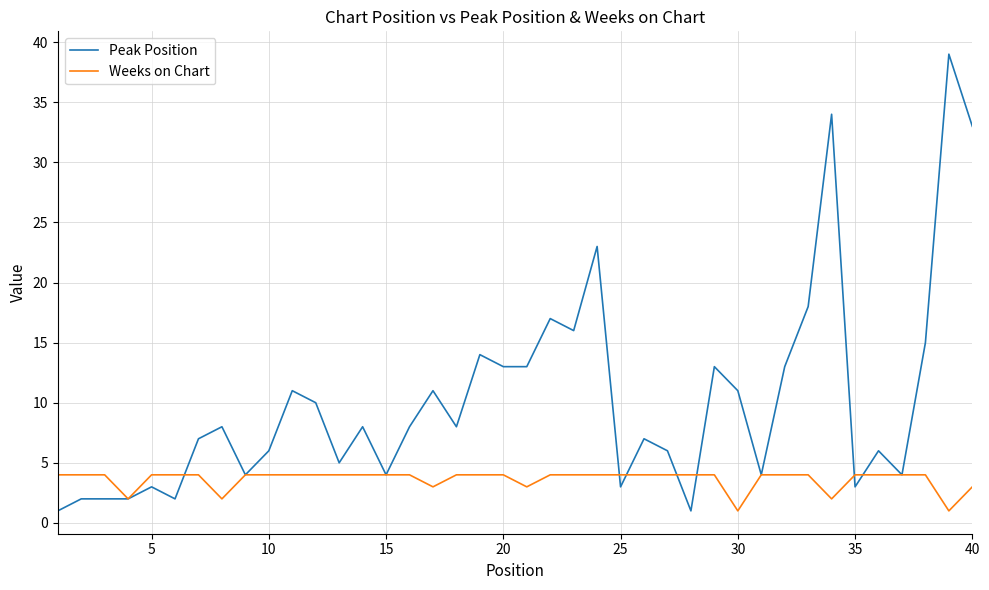

Which series has the largest total across all categories?

Peak Position